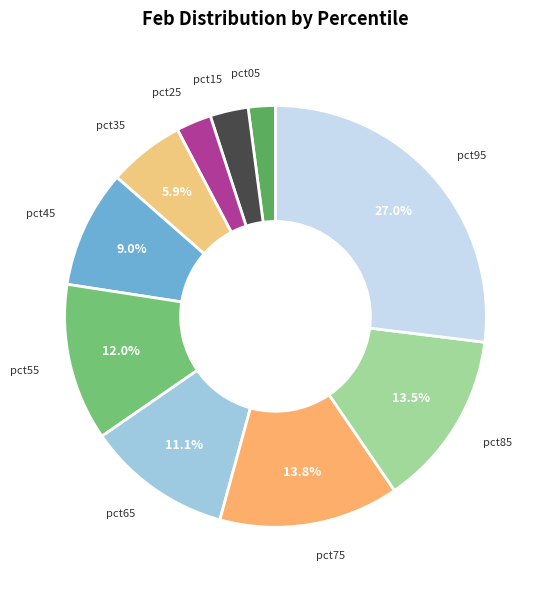

Is it true that pct25 is 3% of the pie?

True